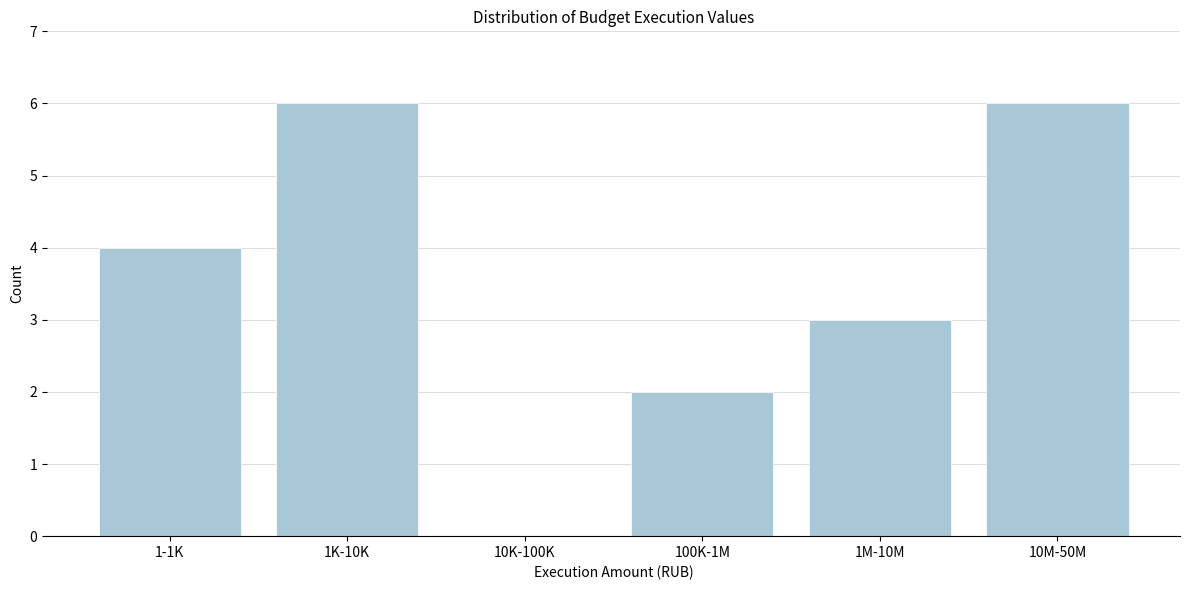

Reading left to right, what are all the values shown in this chart?

1-1K=4	1K-10K=6	10K-100K=0	100K-1M=2	1M-10M=3	10M-50M=6